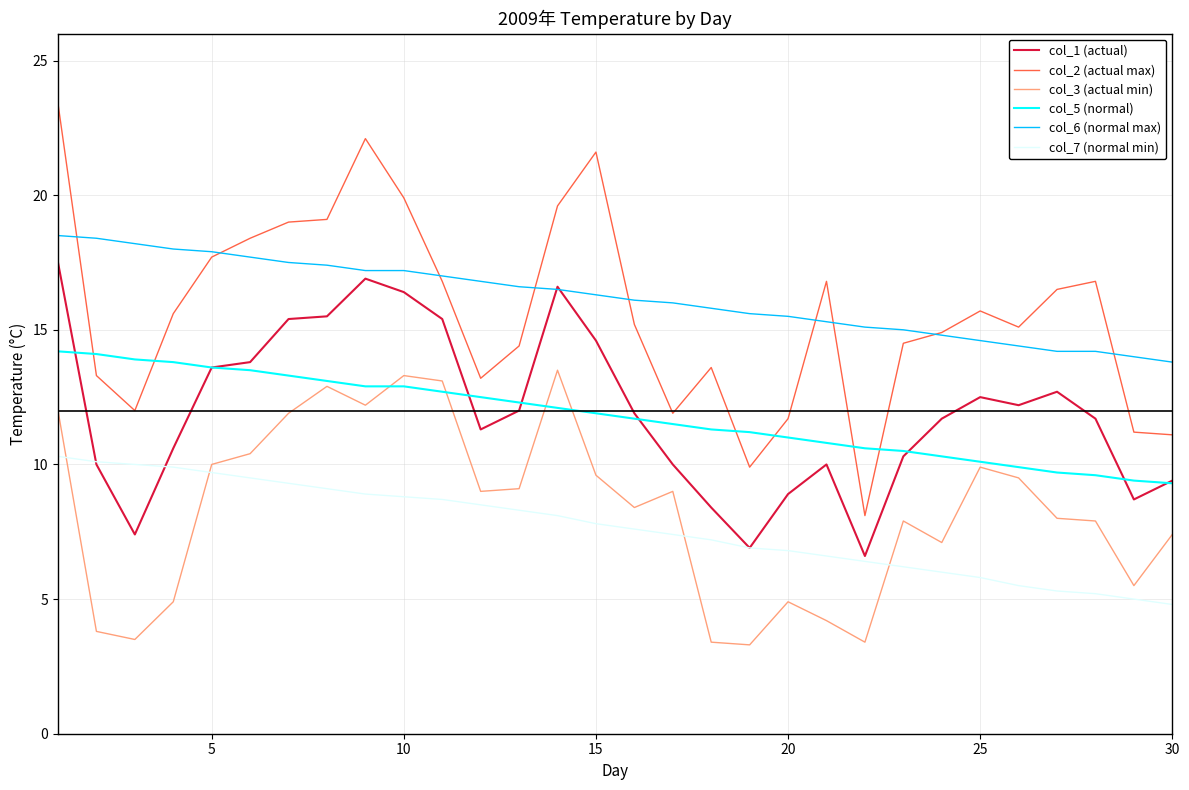

How many lines are shown in the chart?

6